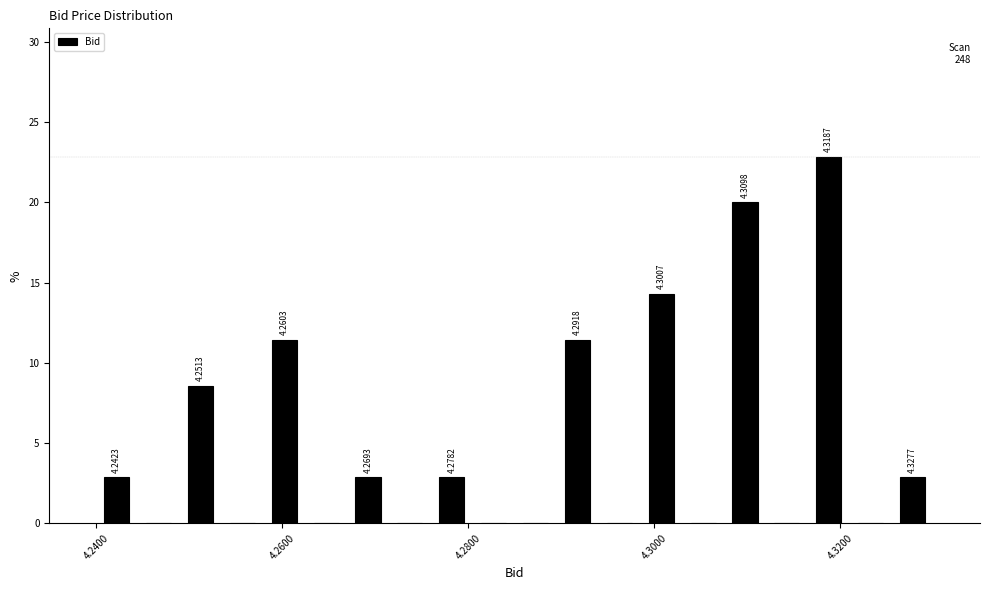

Read against the x-axis, roughly where is the centre of the tallest bar?

4.318